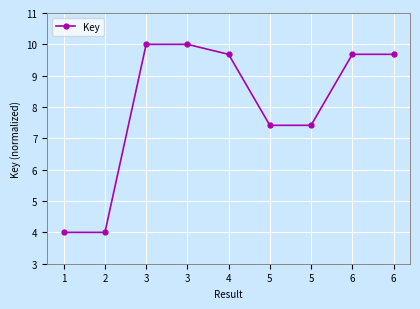

The value at 6 is 6.8. True or false?

False